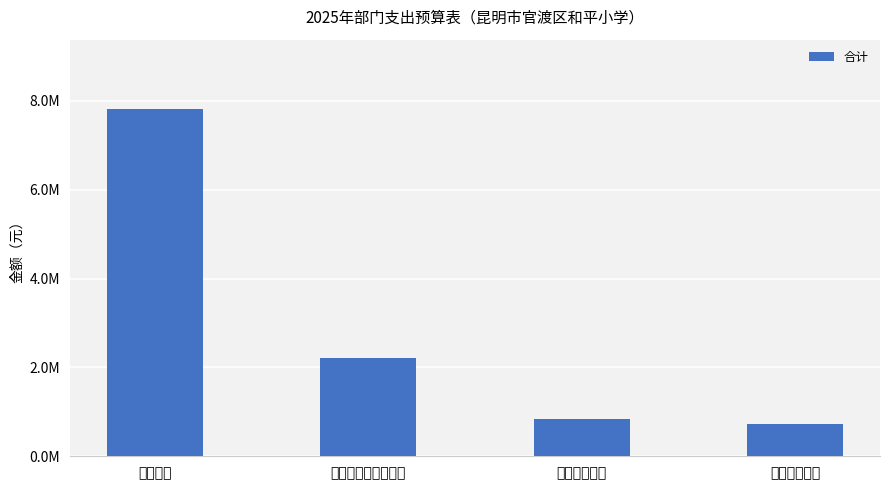

What is the maximum value shown in the chart?

7817154